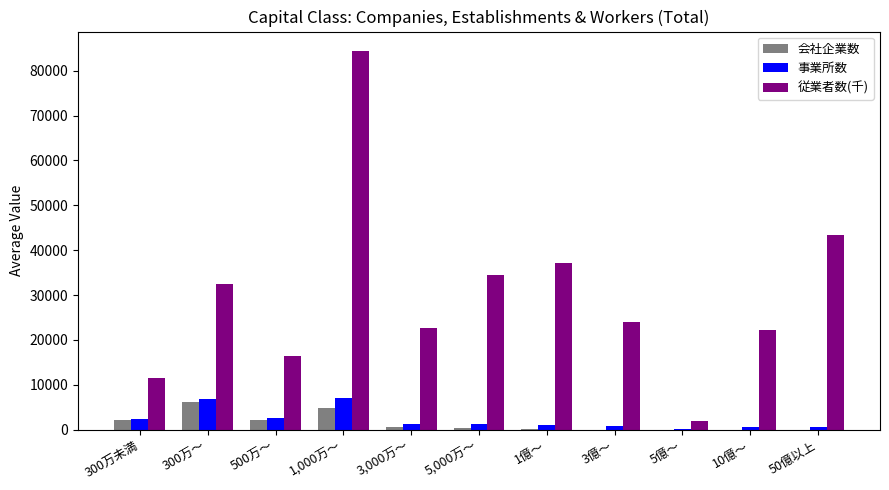

At which label does 従業者数(千) reach its peak?

1,000万～